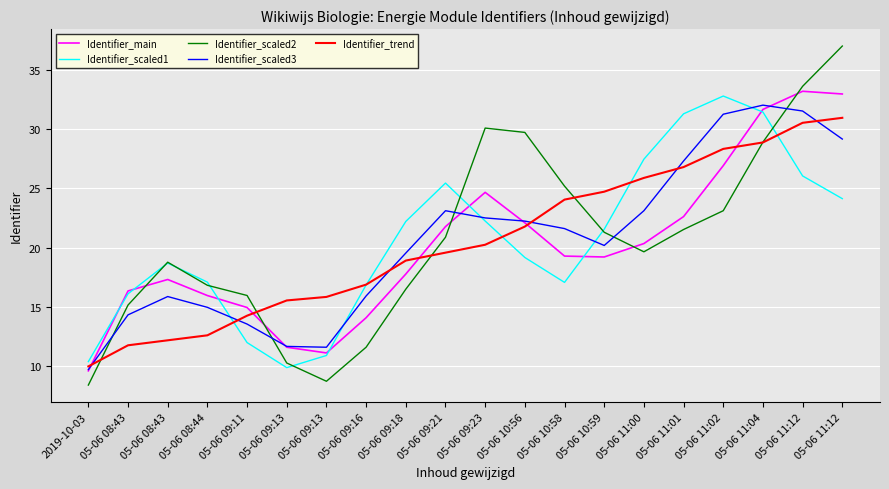

What is the sum of all Identifier_trend values?

409.9